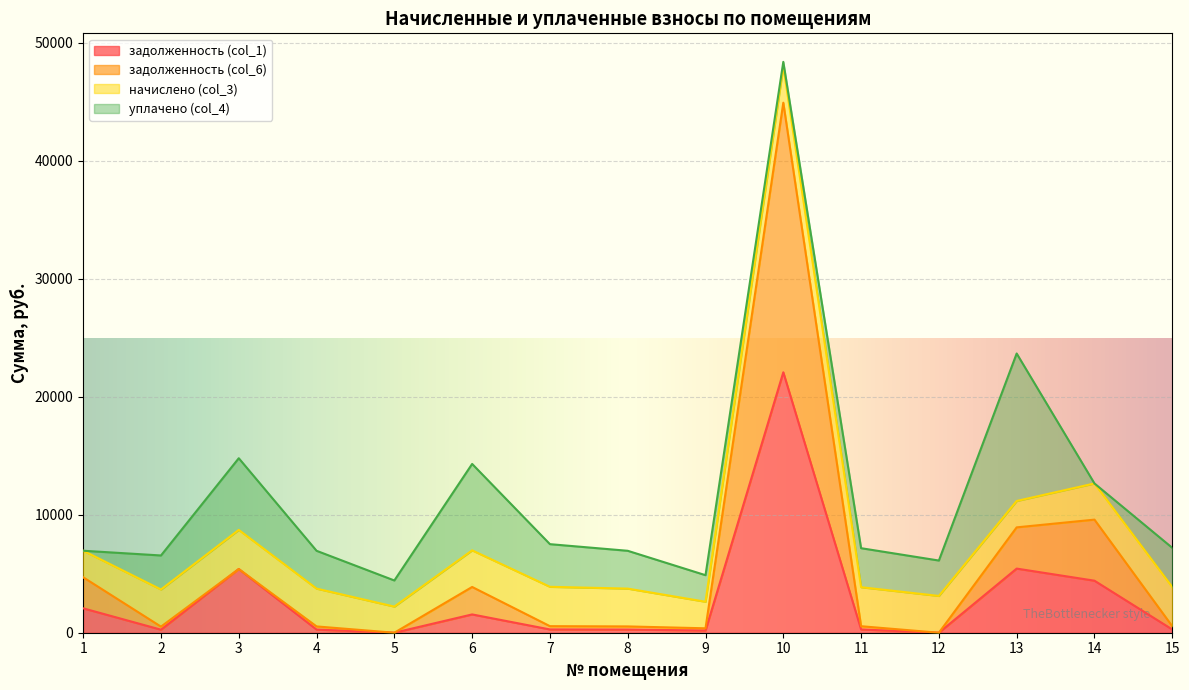

Which has a higher value, 7 or 9?

7